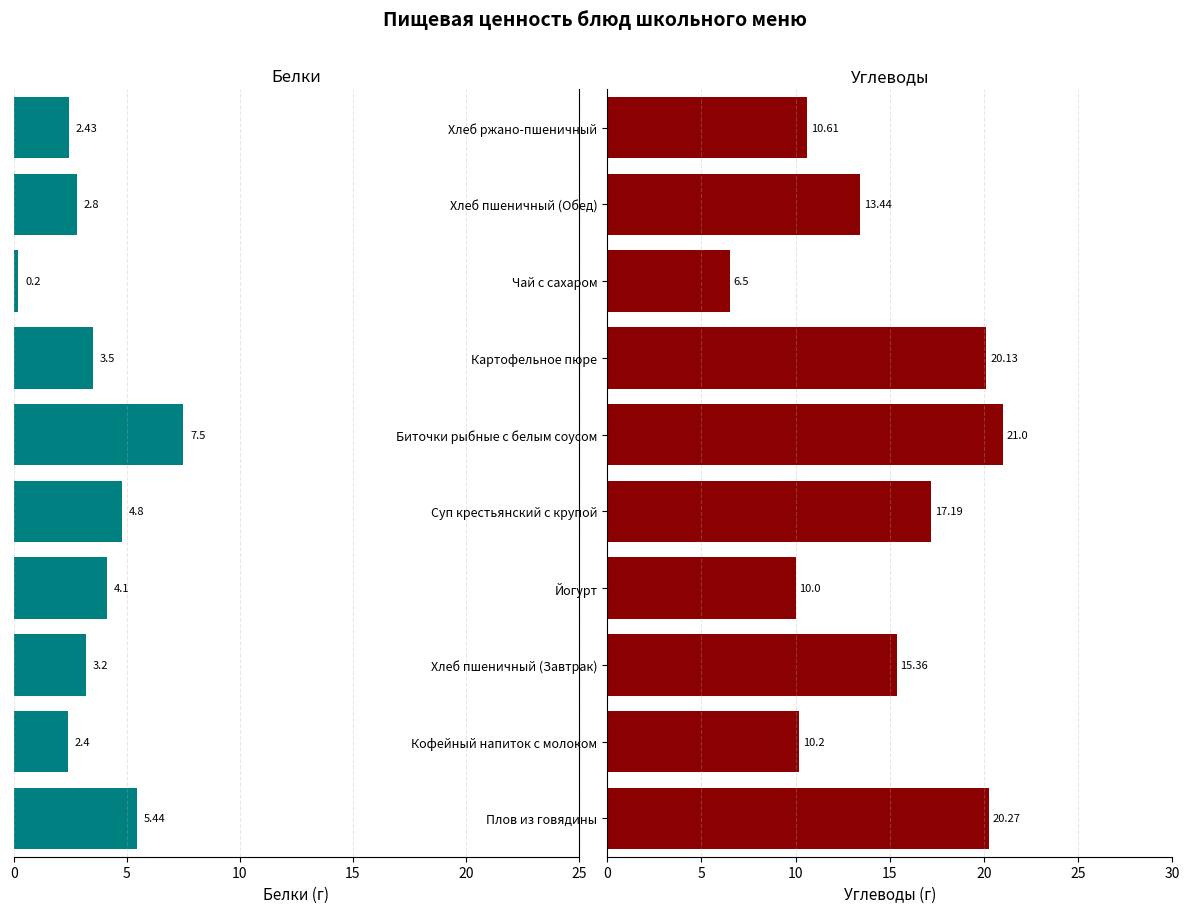

How many groups of bars are there?

10